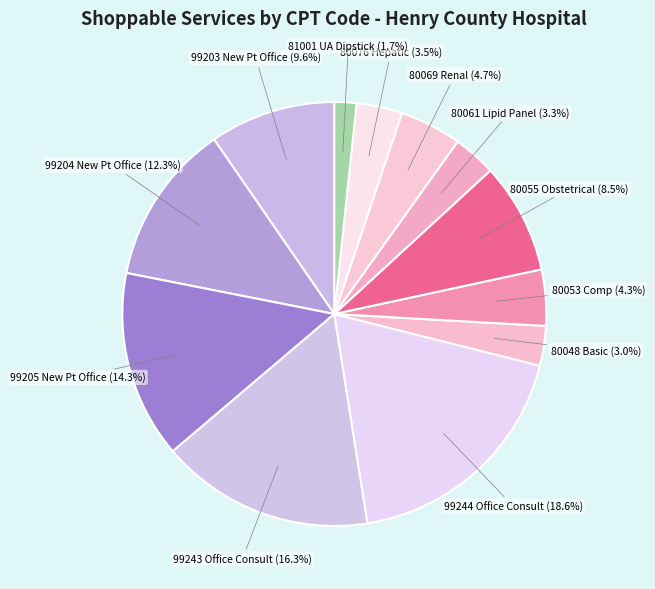

Does 80076 Hepatic account for over 50% of the chart?

No